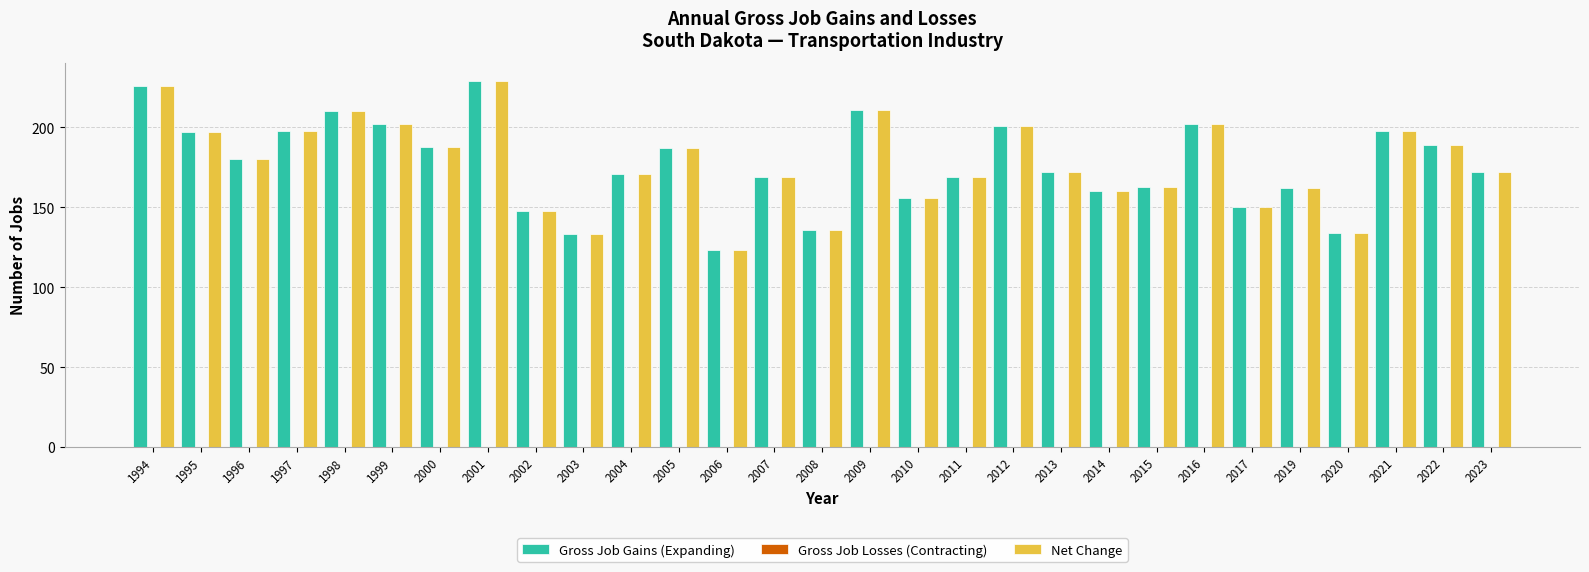

Is it true that Gross Job Gains (Expanding) equals 267 at 2005?

False